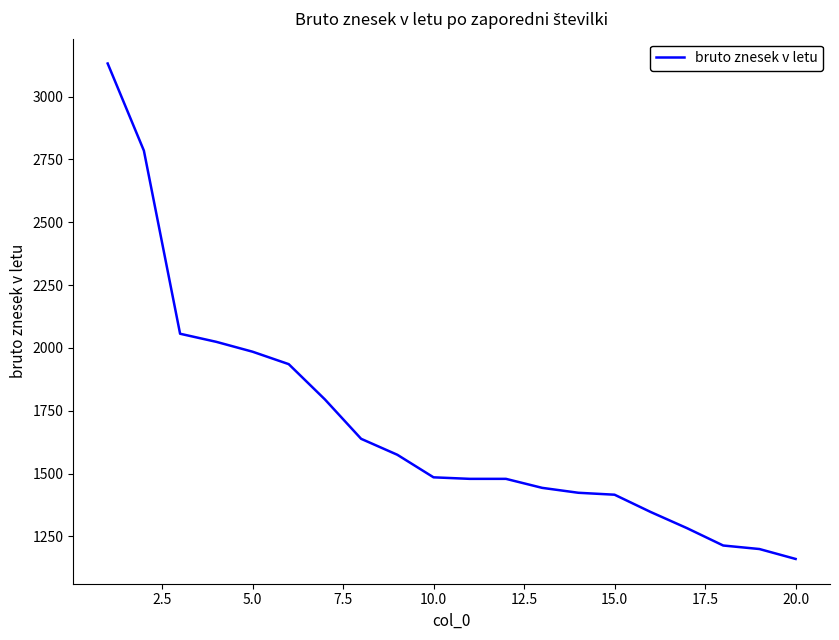

What is the difference between the maximum and minimum values?

1971.4